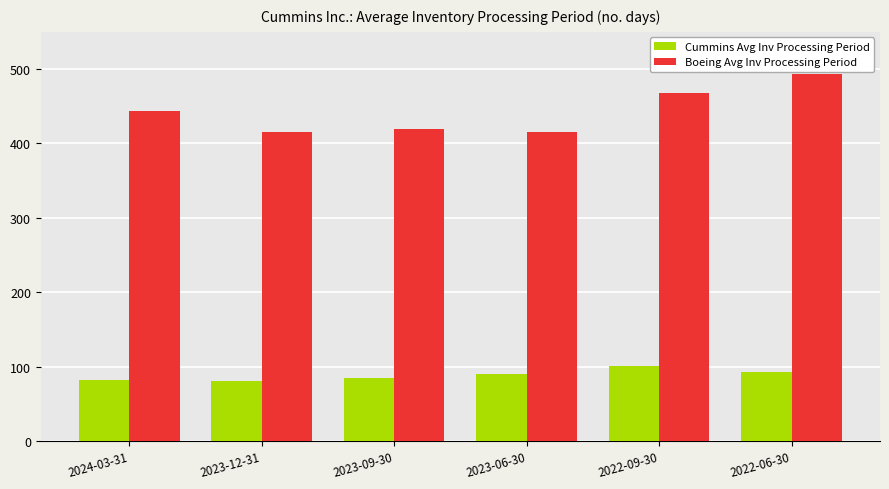

Does the chart contain any negative values?

No